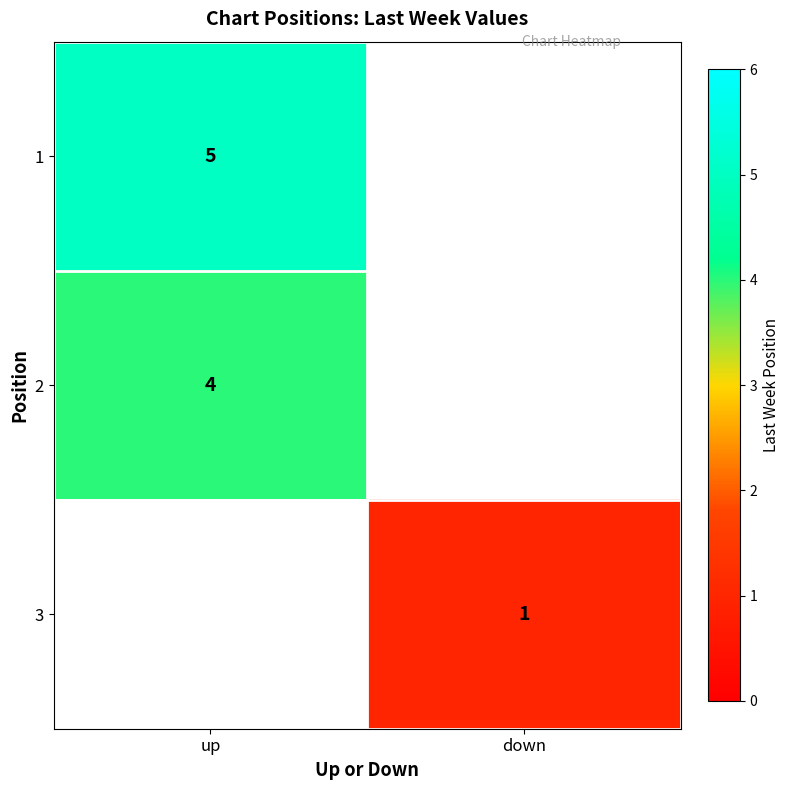

Is the value of 2 at up greater than the value of 1 at up?

No